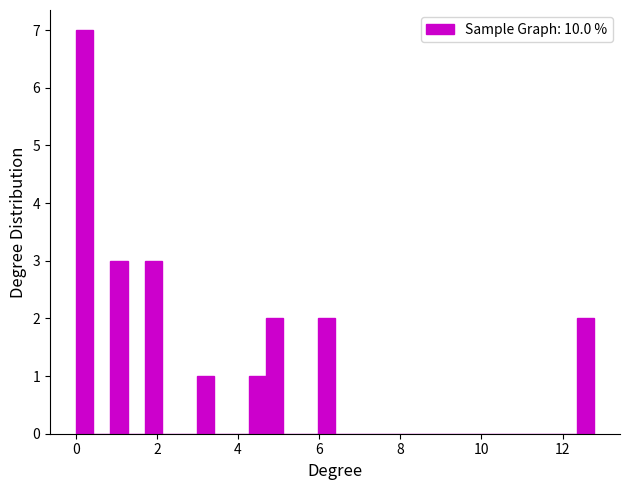

Read against the x-axis, roughly where is the centre of the tallest bar?

0.2